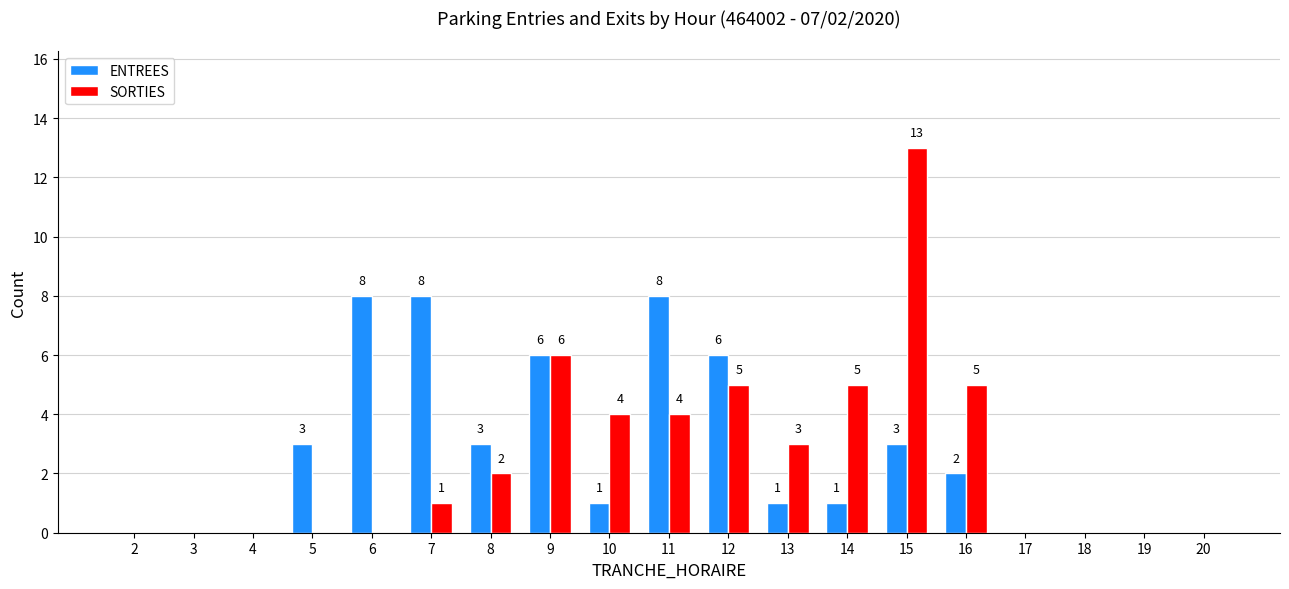

Reading right to left, extract all data points from this chart.

ENTREES: 20=0	19=0	18=0	17=0	16=2	15=3	14=1	13=1	12=6	11=8	10=1	9=6	8=3	7=8	6=8	5=3	4=0	3=0	2=0
SORTIES: 20=0	19=0	18=0	17=0	16=5	15=13	14=5	13=3	12=5	11=4	10=4	9=6	8=2	7=1	6=0	5=0	4=0	3=0	2=0